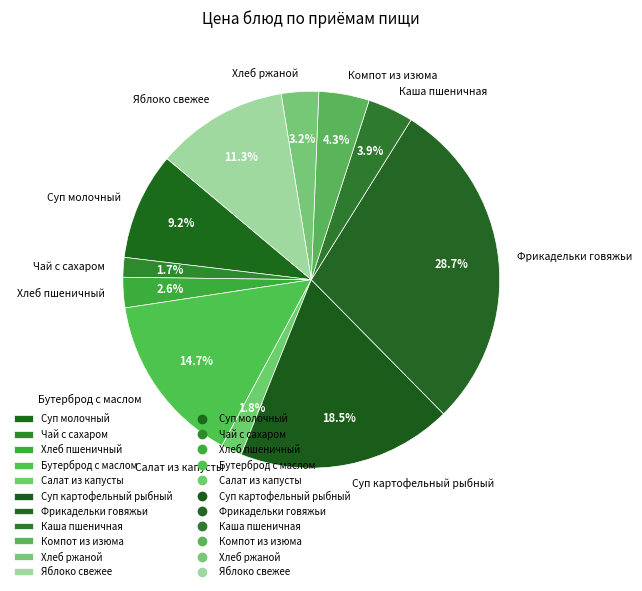

How many segments does this pie chart have?

11